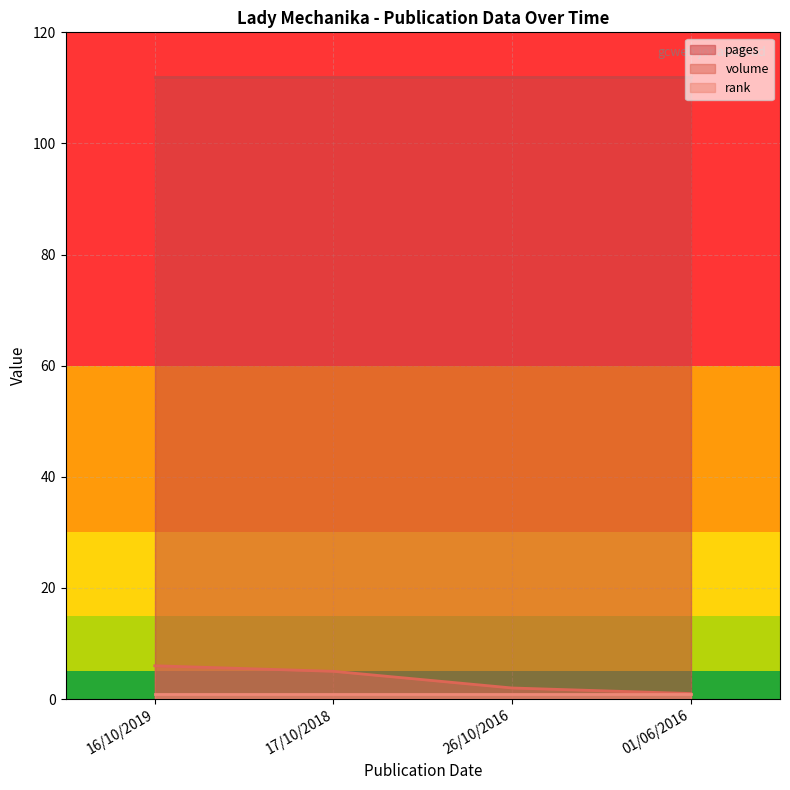

Reading left to right, what are all the values shown in this chart?

pages: 16/10/2019=112	17/10/2018=112	26/10/2016=112	01/06/2016=112
volume: 16/10/2019=6	17/10/2018=5	26/10/2016=2	01/06/2016=1
rank: 16/10/2019=1	17/10/2018=1	26/10/2016=1	01/06/2016=1